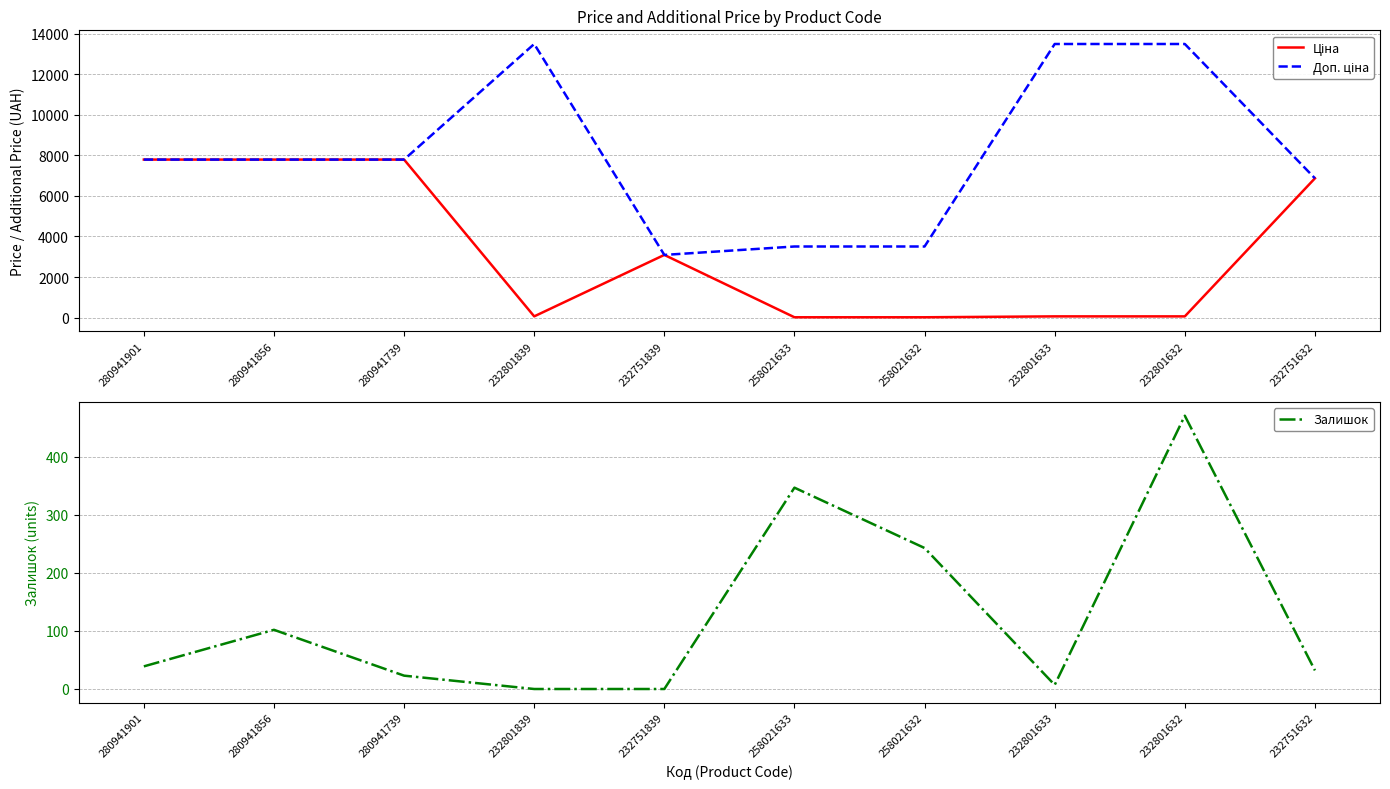

Where does the Ціна series first go above 3091?

280941901